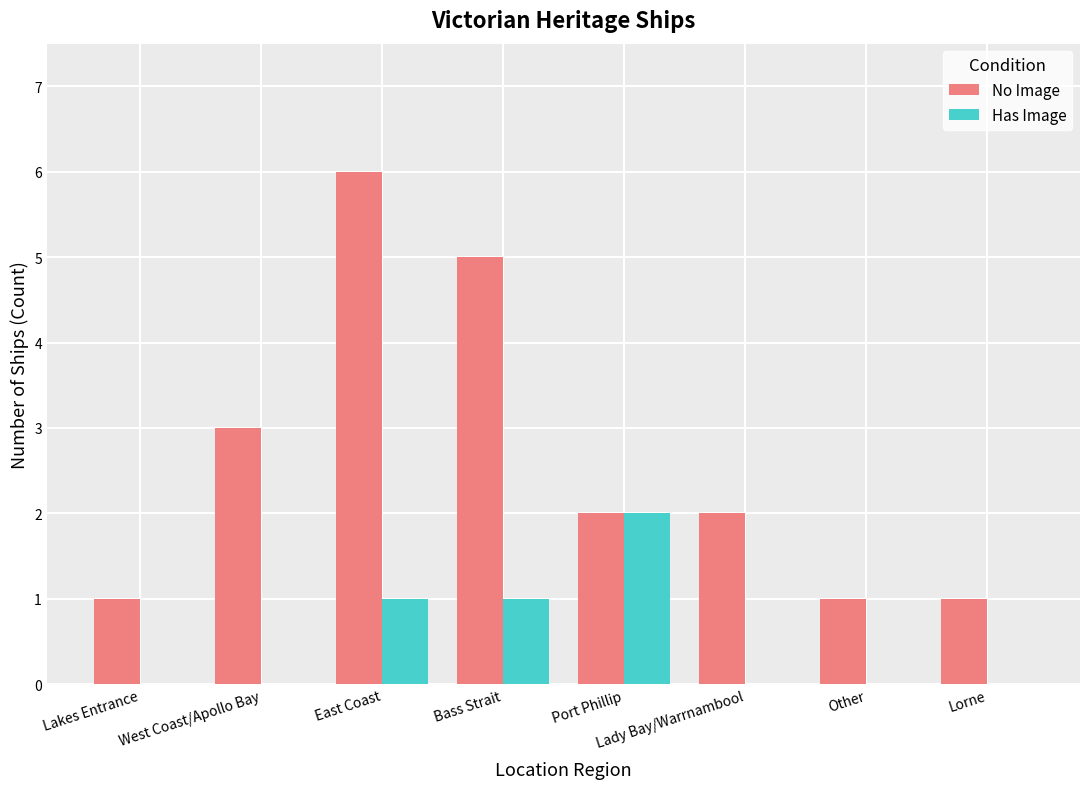

The value of Has Image at Bass Strait is 2. True or false?

False